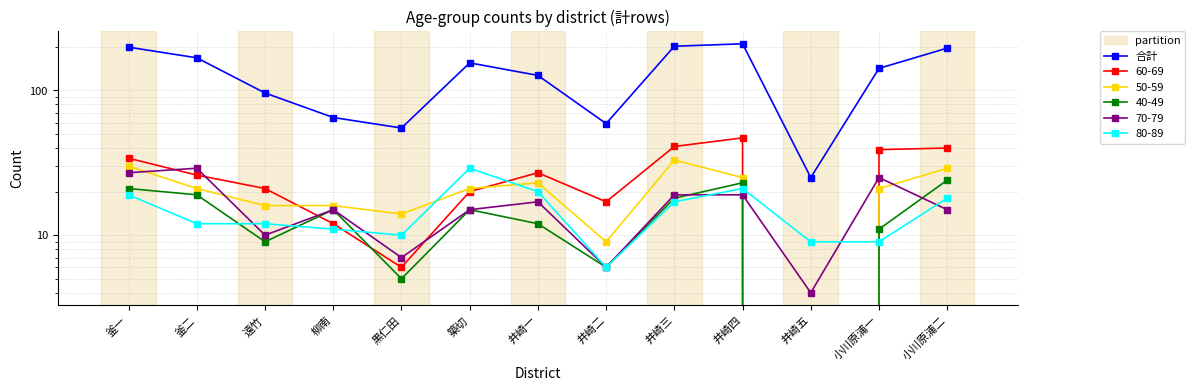

How many interior local peaks (higher than both neighbors) does the data have?

2